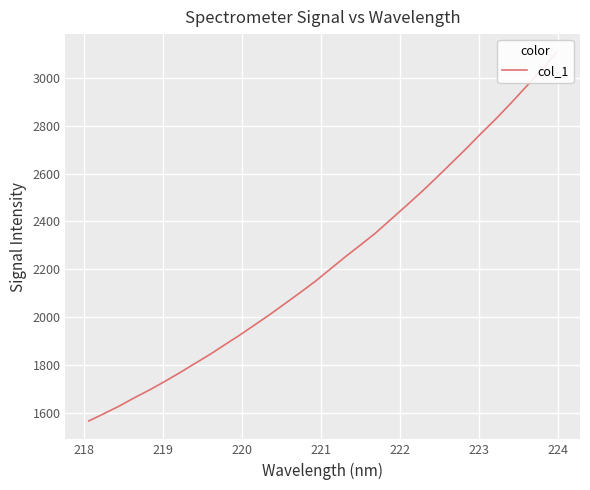

What is the maximum value shown in the chart?

3105.3